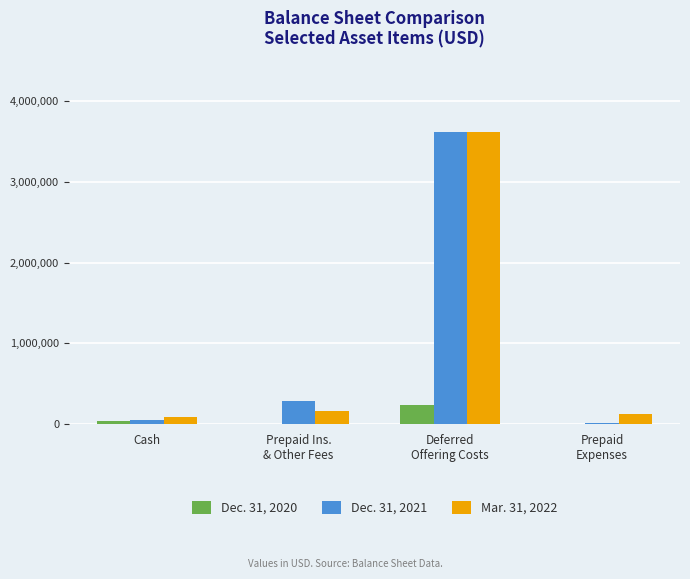

Which series has the largest range (max minus min)?

Dec. 31, 2021